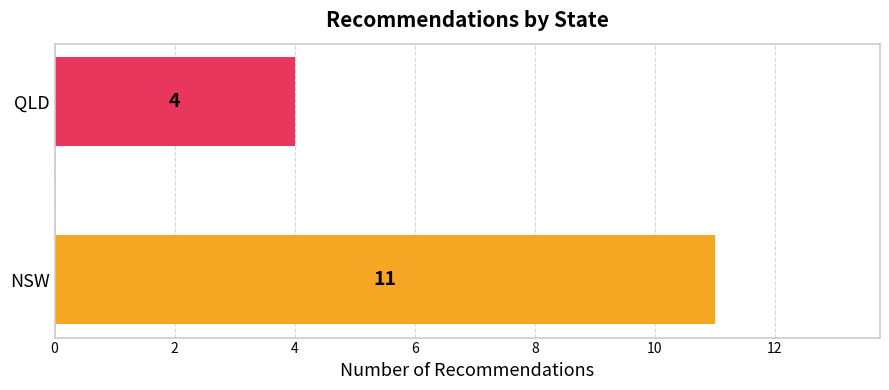

Reading top to bottom, what are all the values shown in this chart?

QLD=4	NSW=11